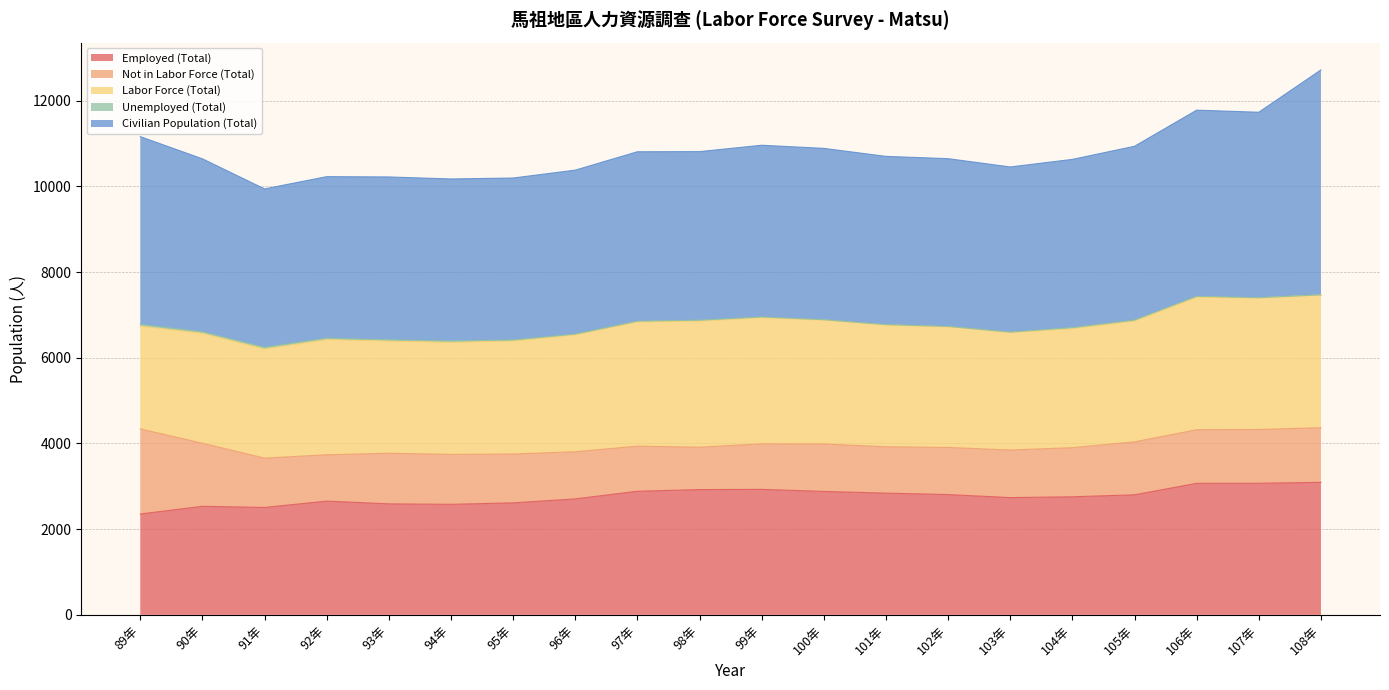

The Employed (Total) series shows 2801 at 105年. True or false?

True